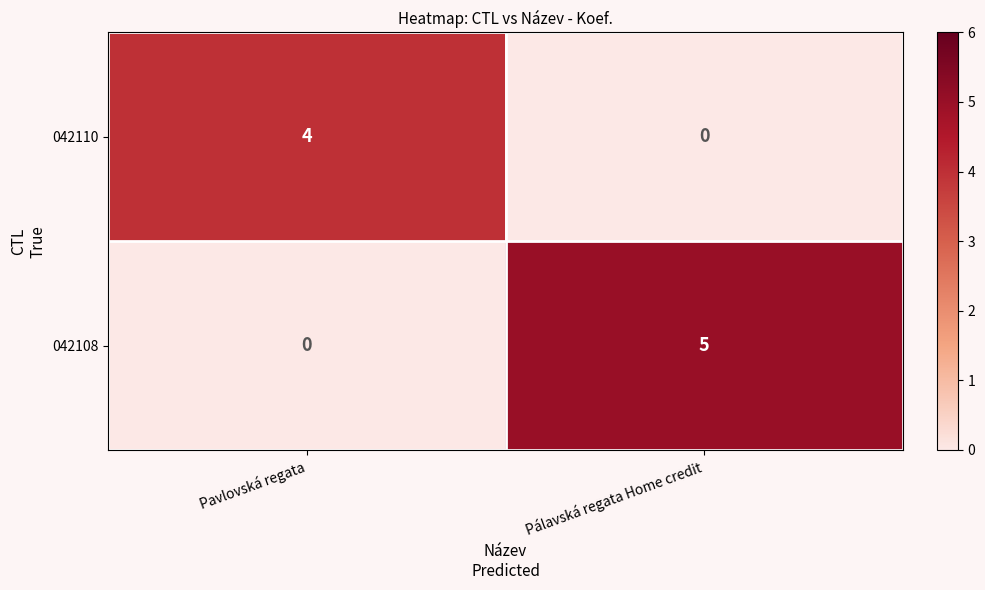

Is it true that 042110 equals 0 at Pálavská regata Home credit?

True